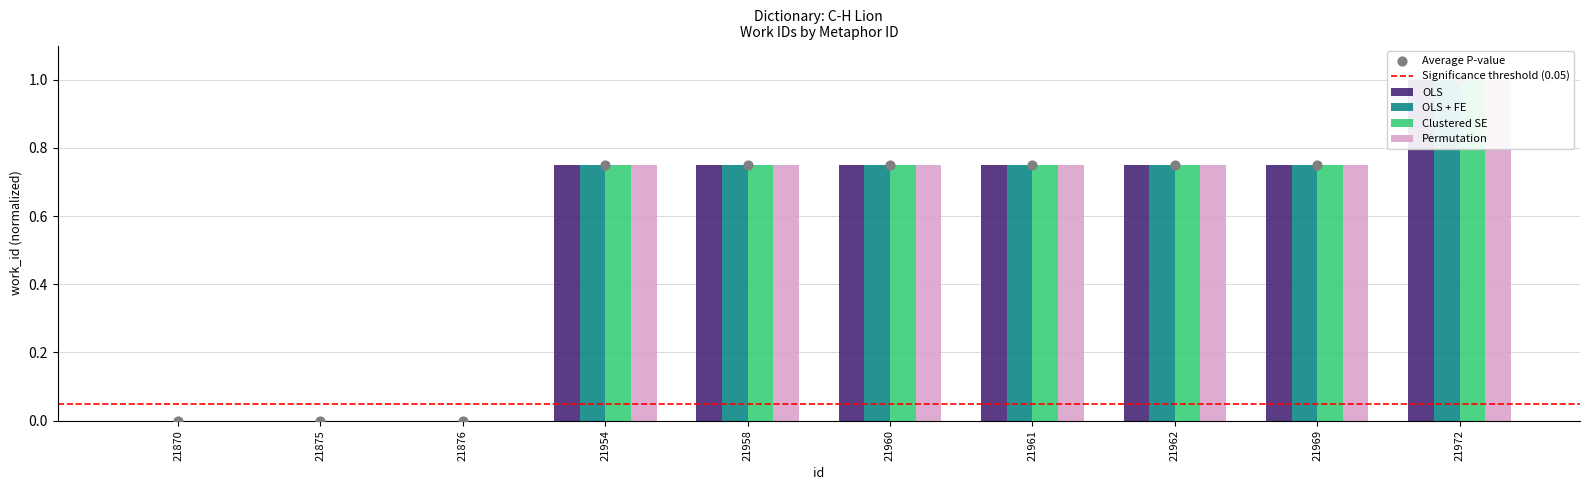

What are all the series names shown in the legend?

OLS, OLS + FE, Clustered SE, Permutation